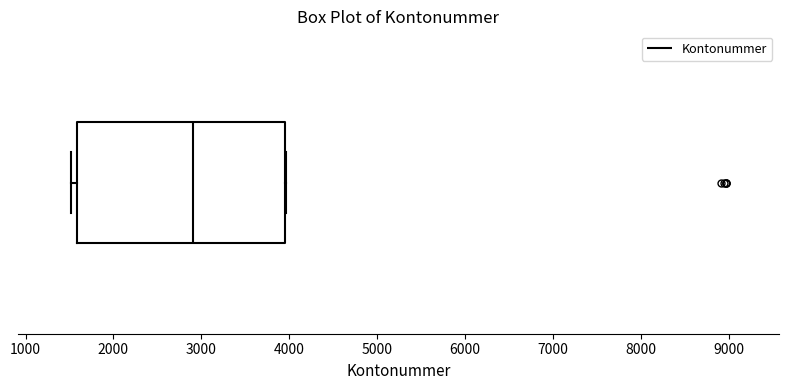

Where is the right edge of the box on the x-axis? The values are not printed on the chart, so give them approximately, as read against the axis.

4000